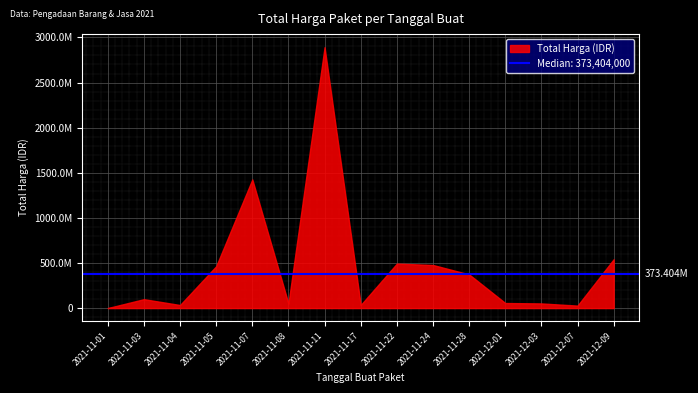

The value at 2021-11-04 is 34000000. True or false?

True